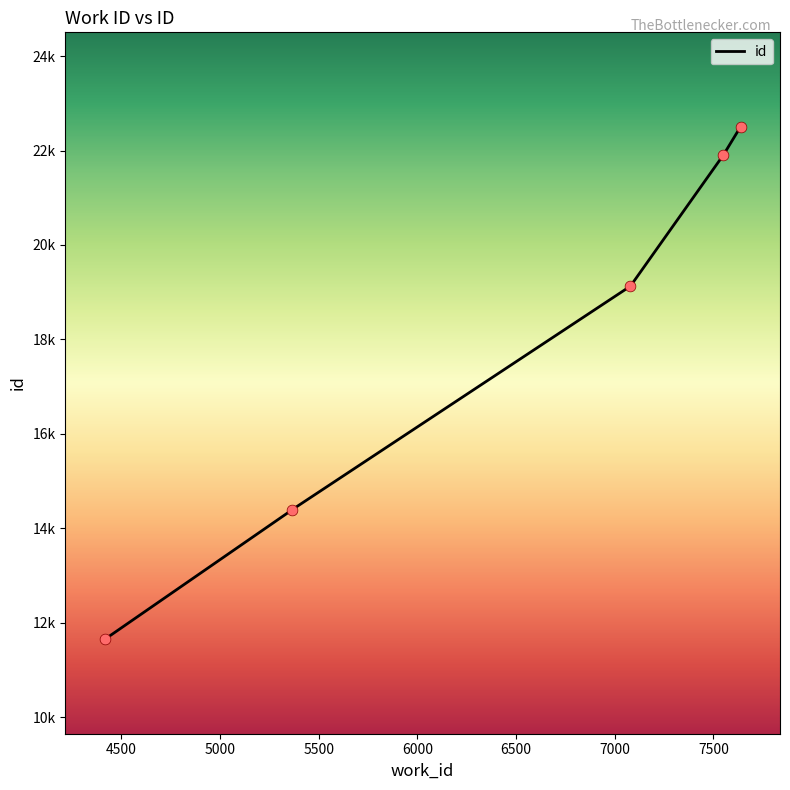

Between 5366 and 7080, which is larger?

7080